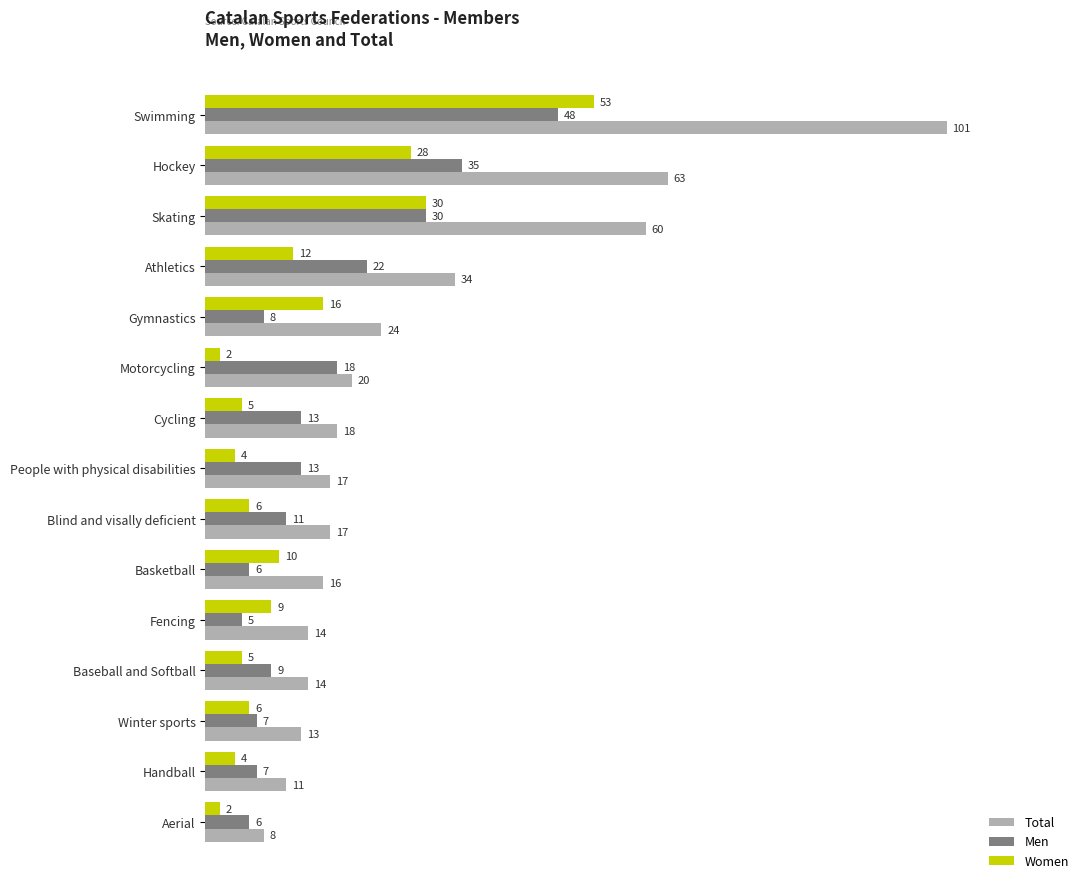

At which category is the sum across all series the highest?

Swimming